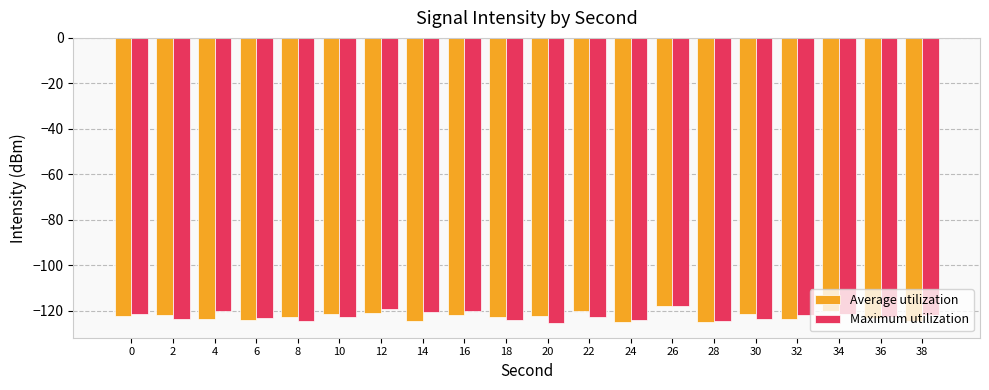

Is it true that Average utilization equals -123.3 at 36?

True